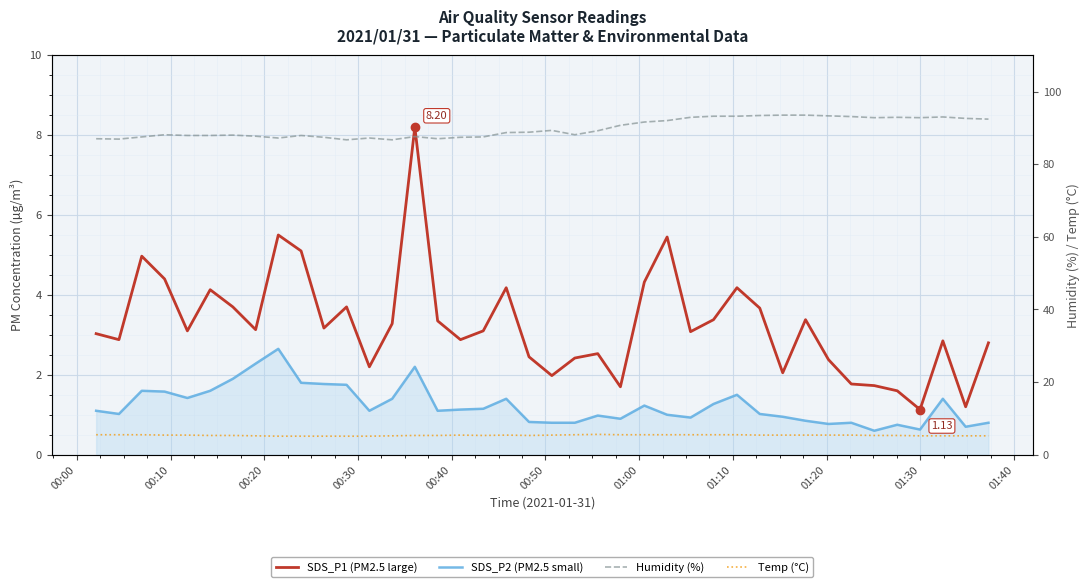

Is the value of Temp (°C) at 31 greater than the value of SDS_P2 (PM2.5 small) at 32?

Yes